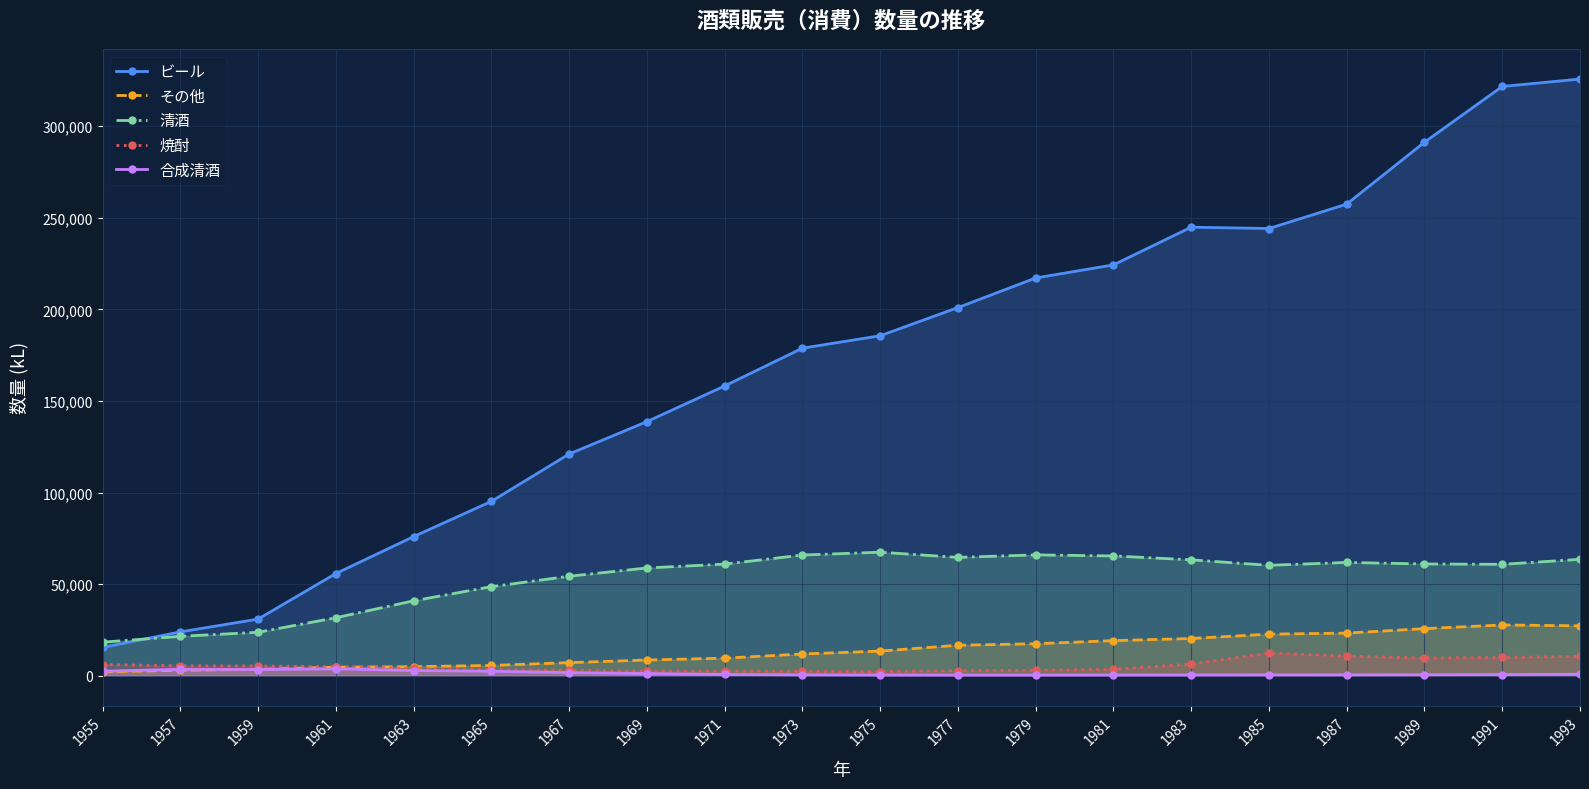

How many interior local valleys does the 合成清酒 series have?

2